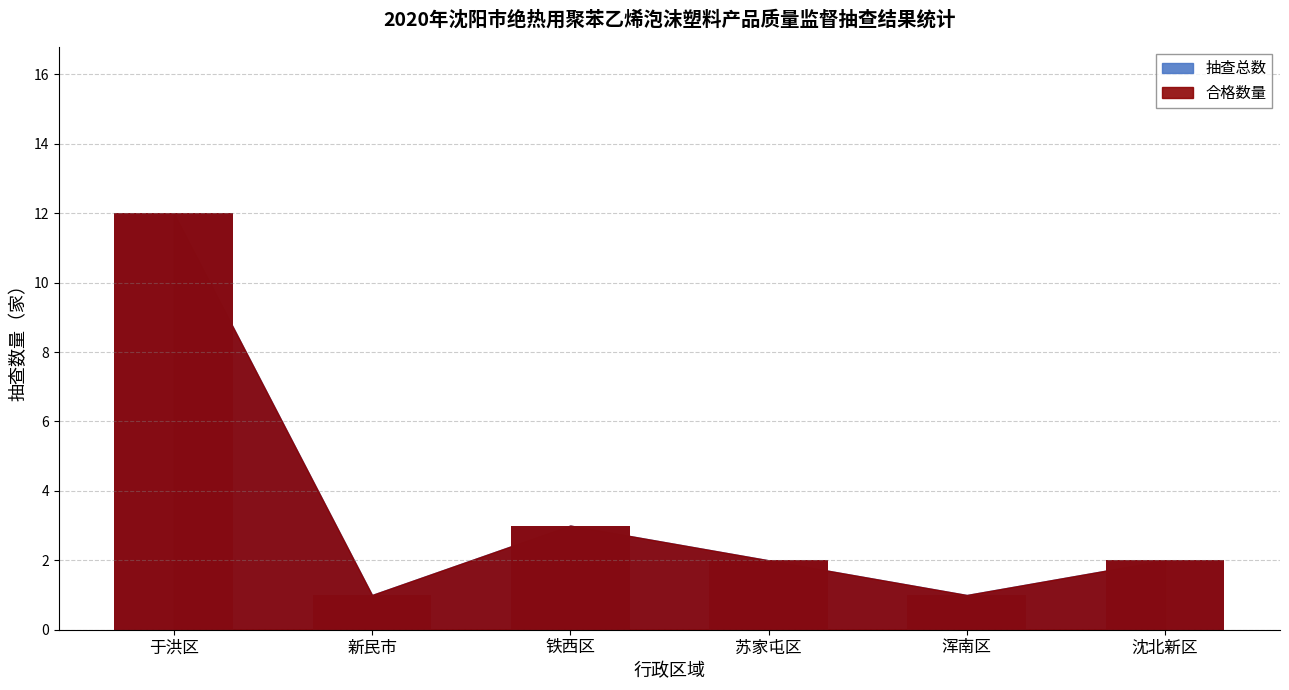

What is the smallest value displayed?

1